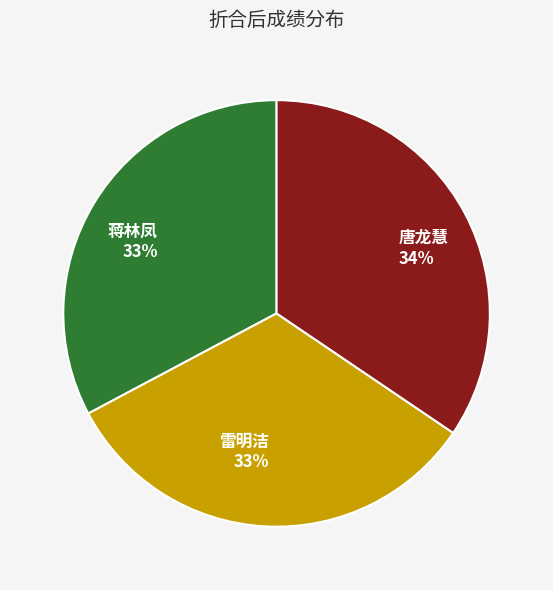

Which category has the biggest portion of the pie?

唐龙慧